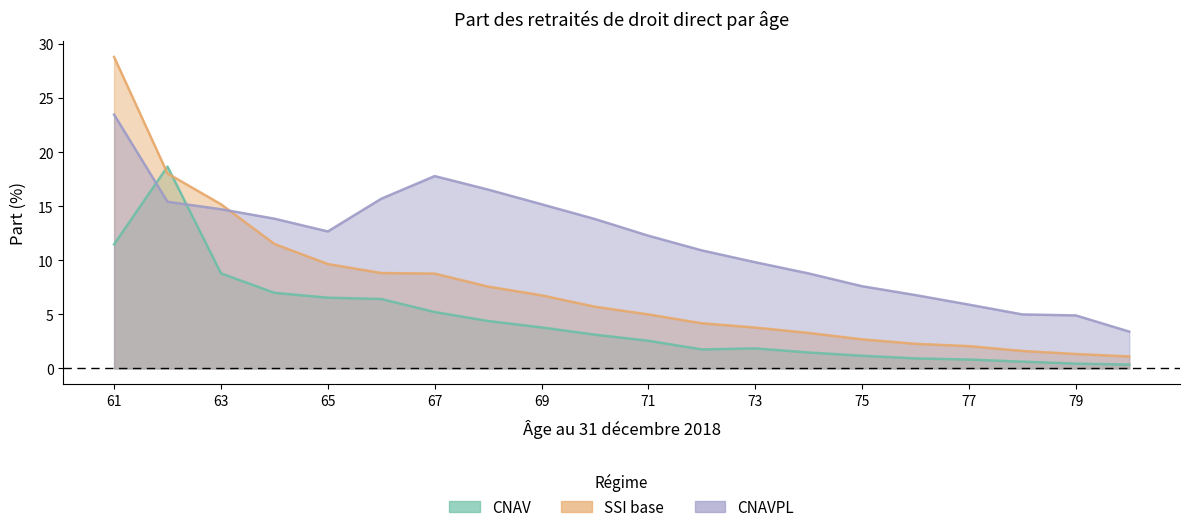

Which series has the widest spread of values?

SSI base